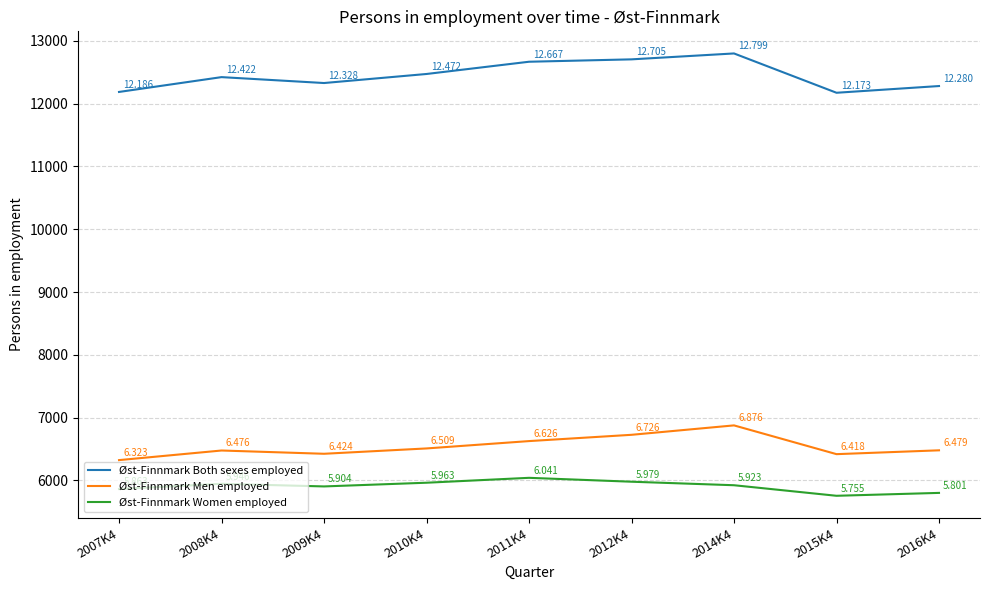

True or false: Øst-Finnmark Men employed has a value of 6509 at 2010K4.

True